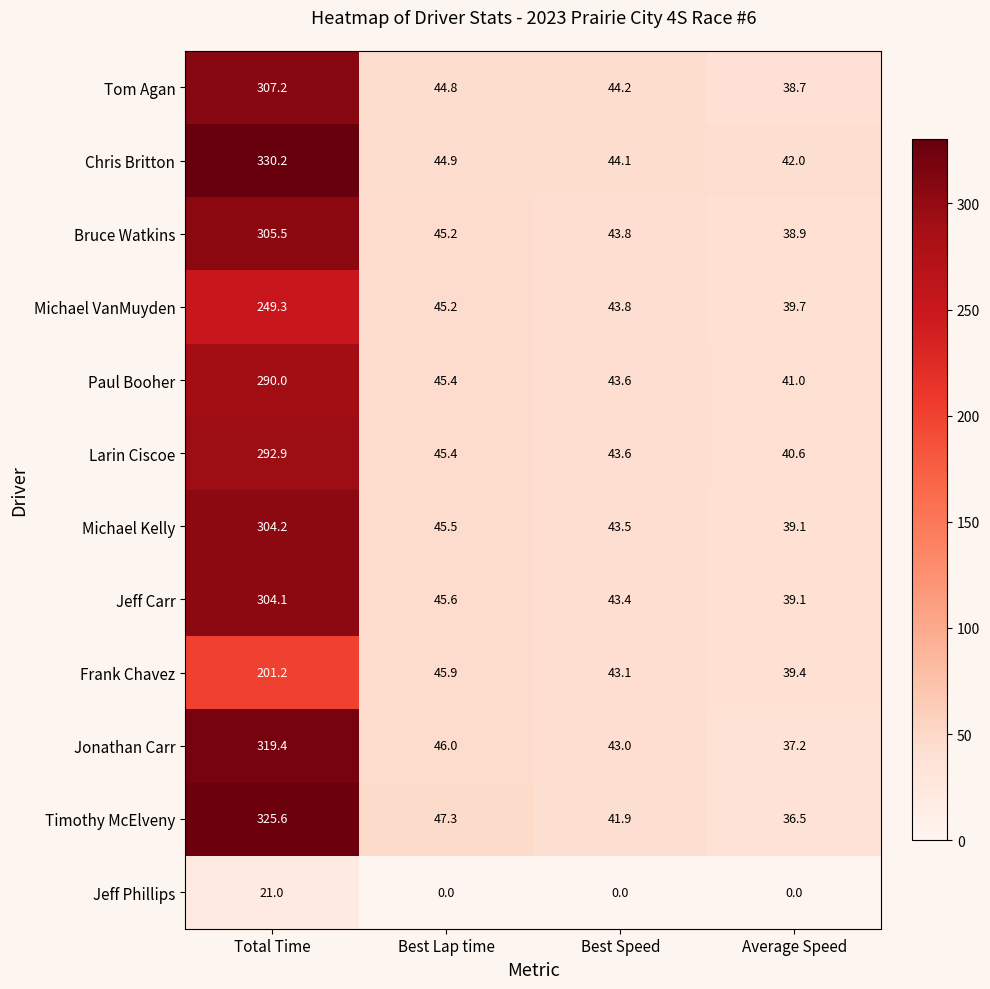

At which category does the chart reach its peak across all series?

Total Time